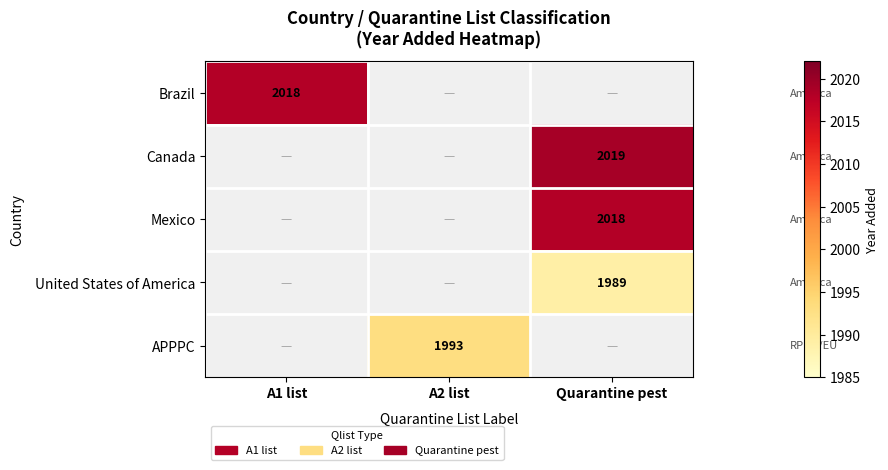

Is it true that United States of America equals 793.1 at Quarantine pest?

False